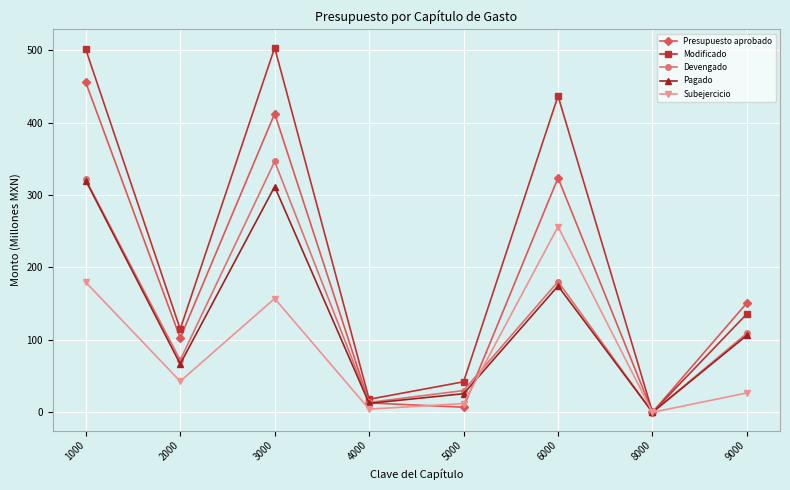

What is the value of the Presupuesto aprobado point at the 1st from the left?

455.4